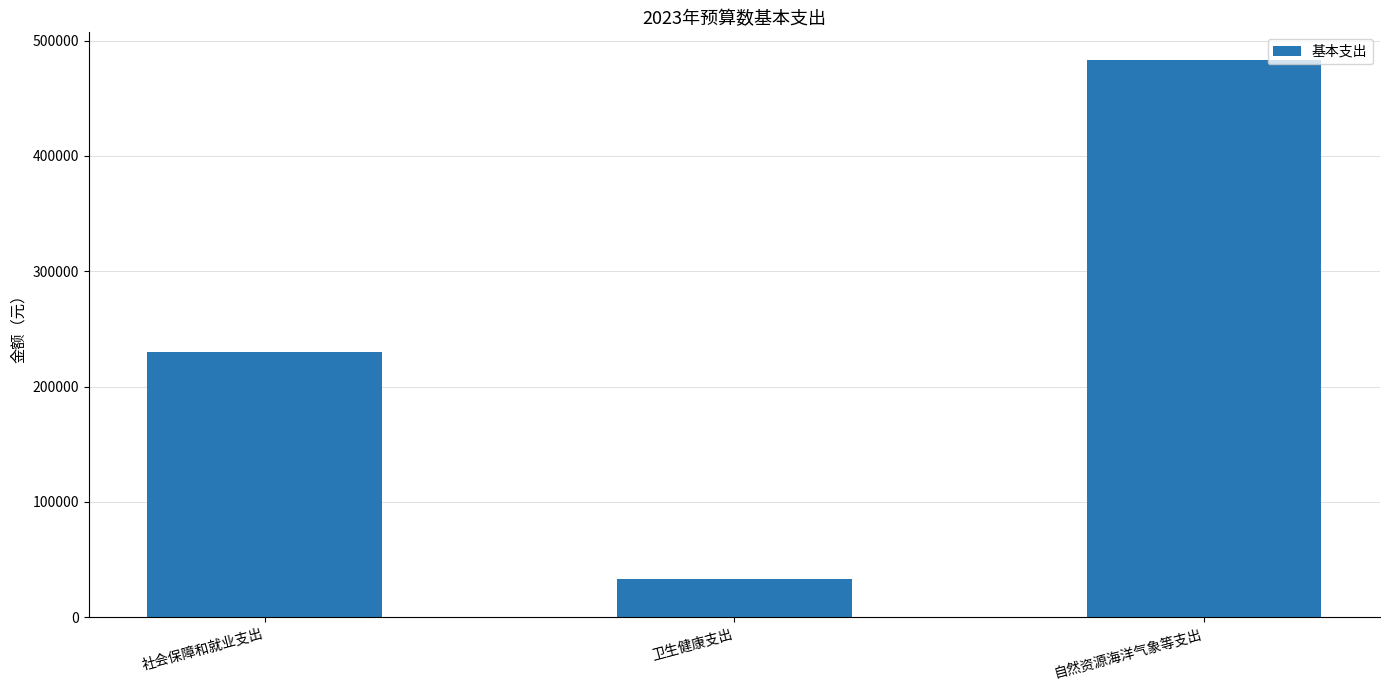

What is the label of the 2nd bar from the right?

卫生健康支出